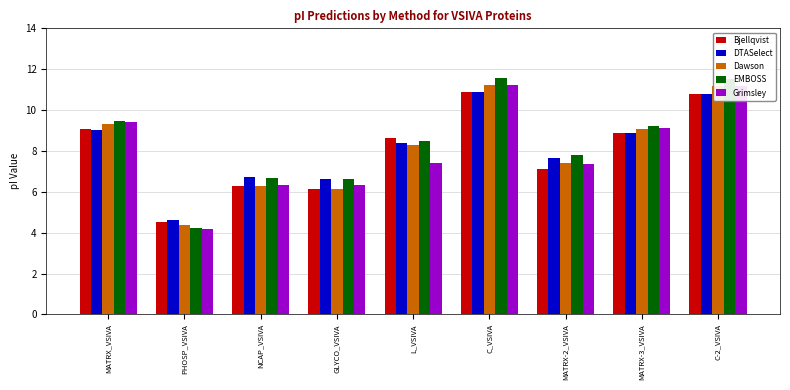

Between L_VSIVA and C-2_VSIVA, which series saw the biggest shift?

Grimsley